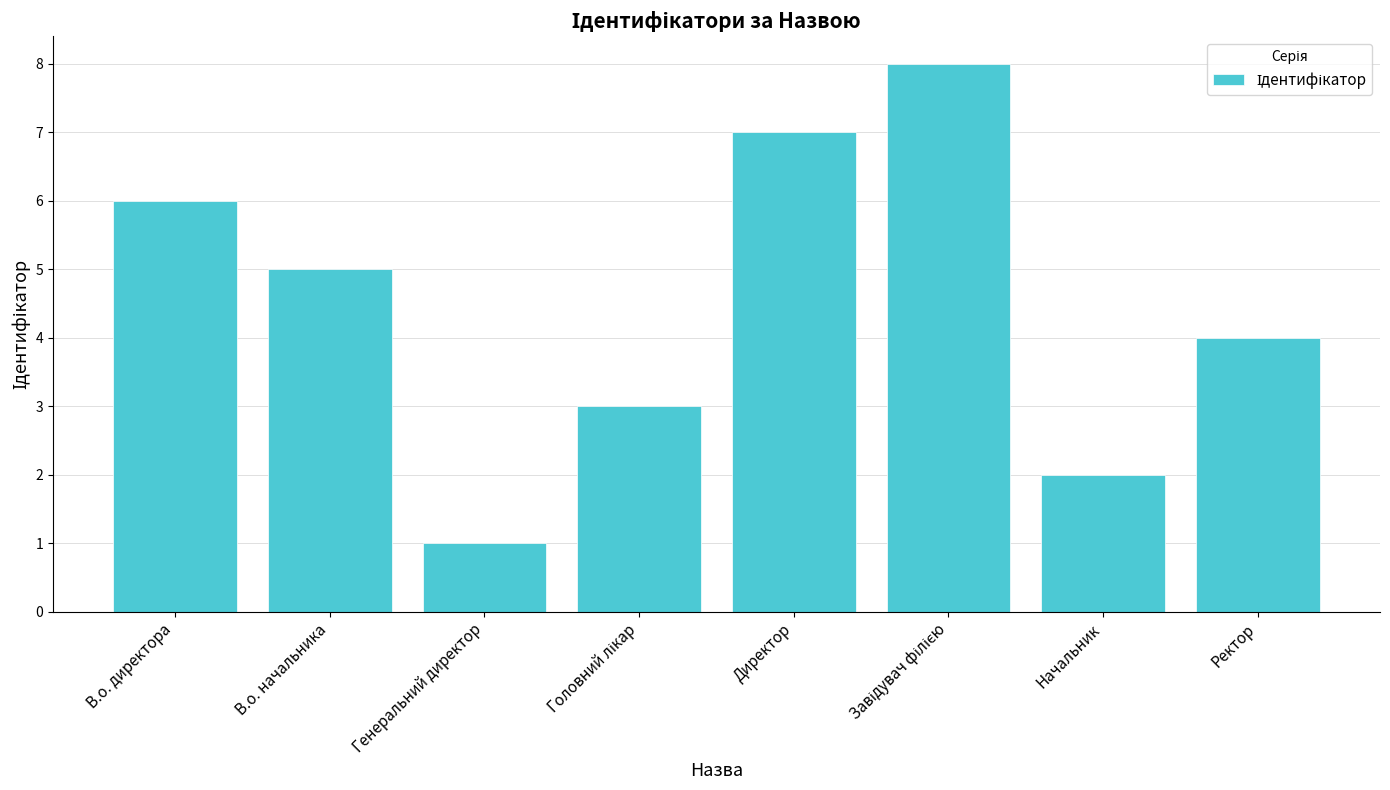

Reading right to left, extract all data points from this chart.

4	2	8	7	3	1	5	6